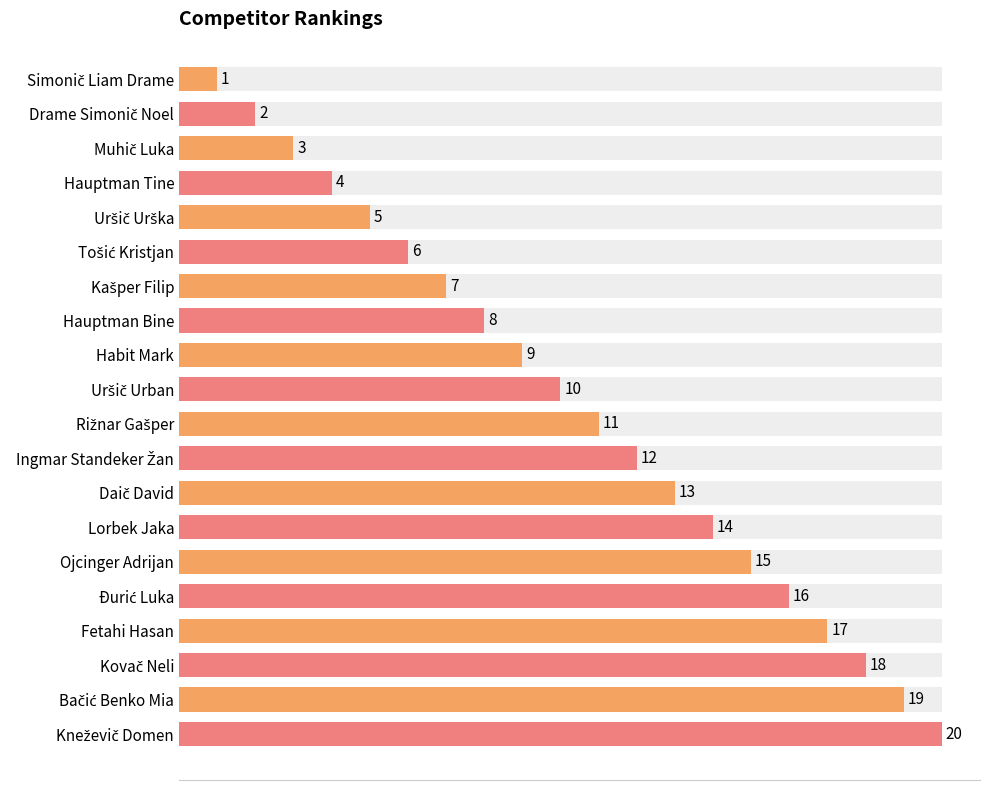

What is the sum of all values?

210